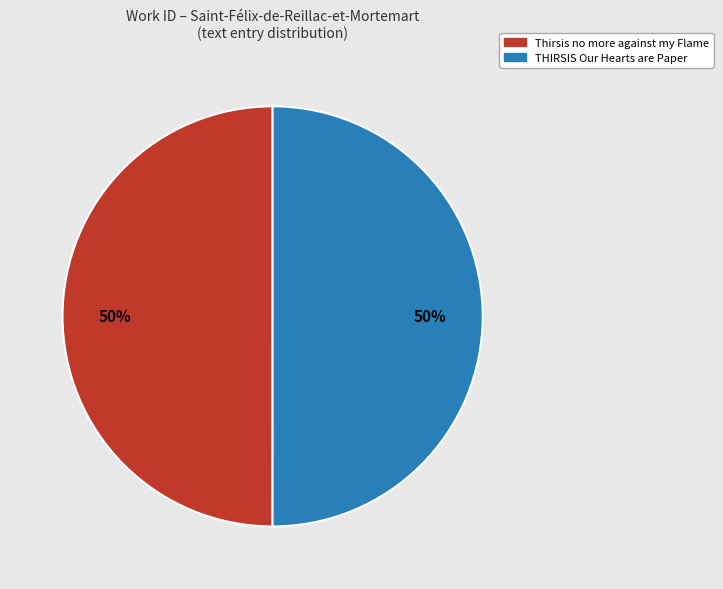

True or false: THIRSIS Our Hearts are Paper accounts for 44% of the total.

False